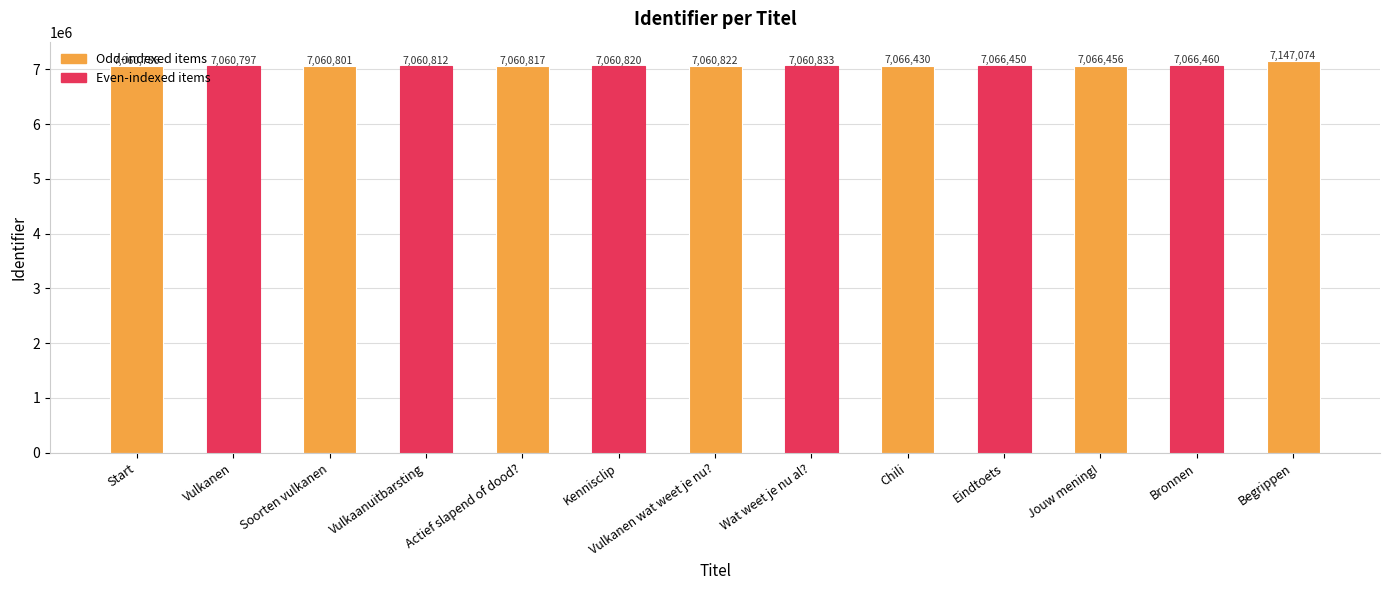

What is the difference between the values at Kennisclip and Begrippen?

86254